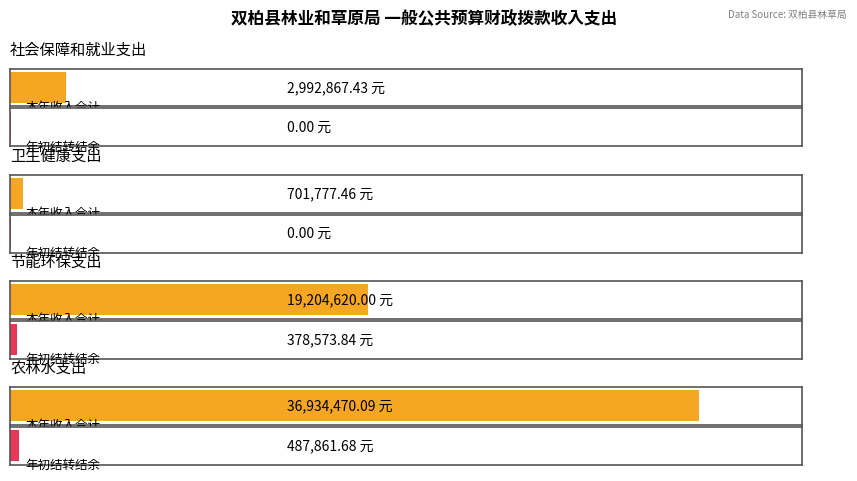

List the series in order of their overall mean, highest first.

本年收入合计, 年初结转和结余合计